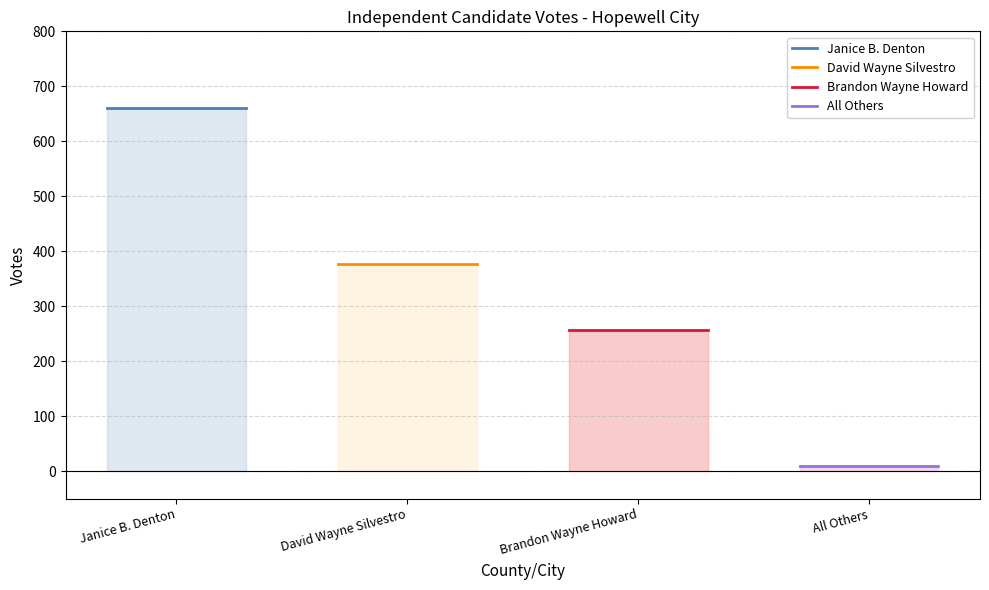

At how many categories does at least one series exceed 371?

2